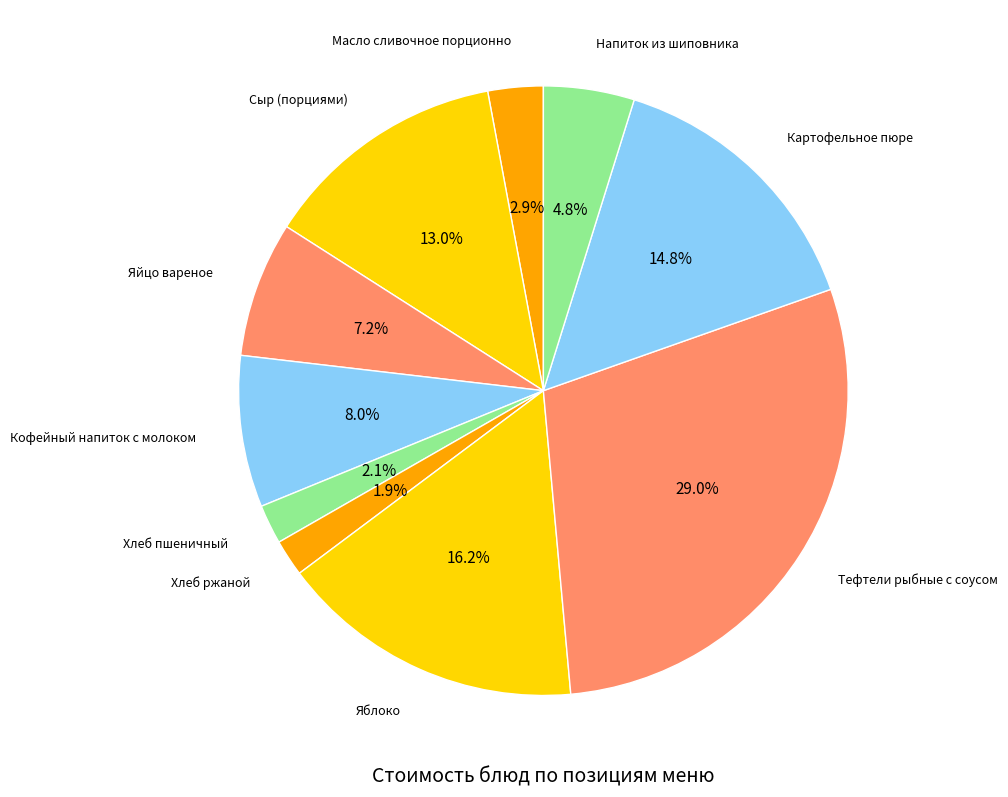

Count the number of slices in the pie.

10